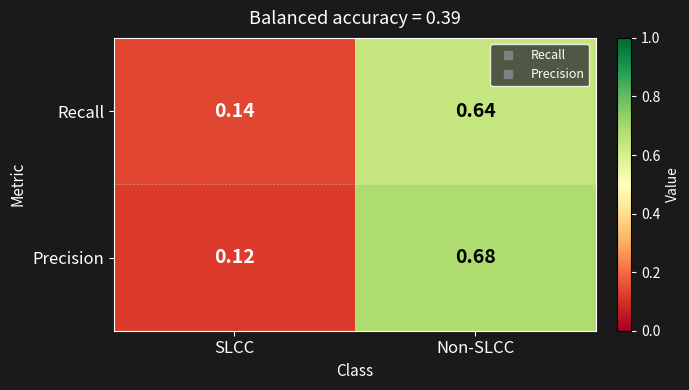

Which series changed the most between SLCC and Non-SLCC?

Precision